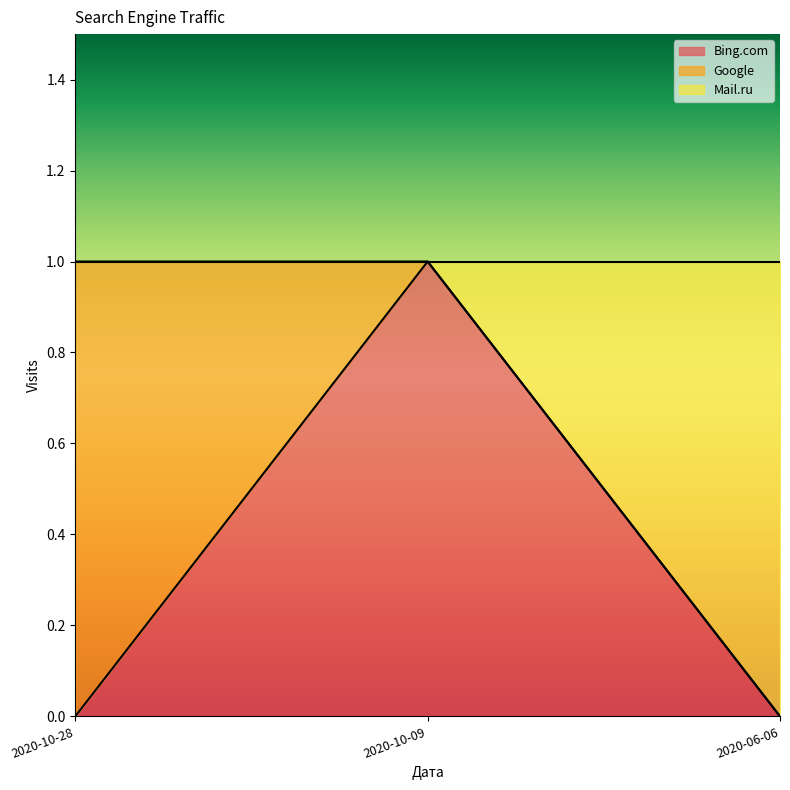

True or false: Mail.ru has a value of 1 at 2020-06-06.

False